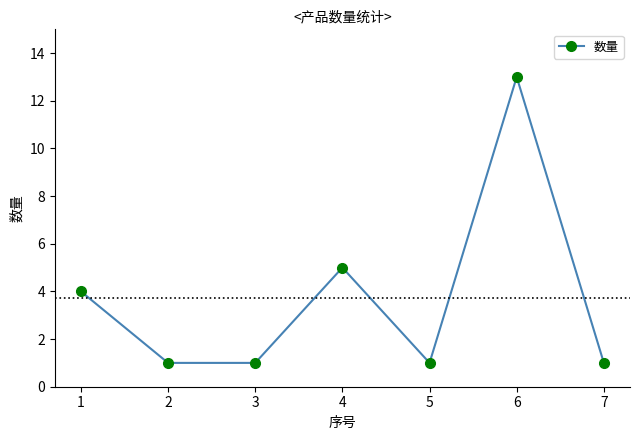

Which category has the highest value across all series?

6